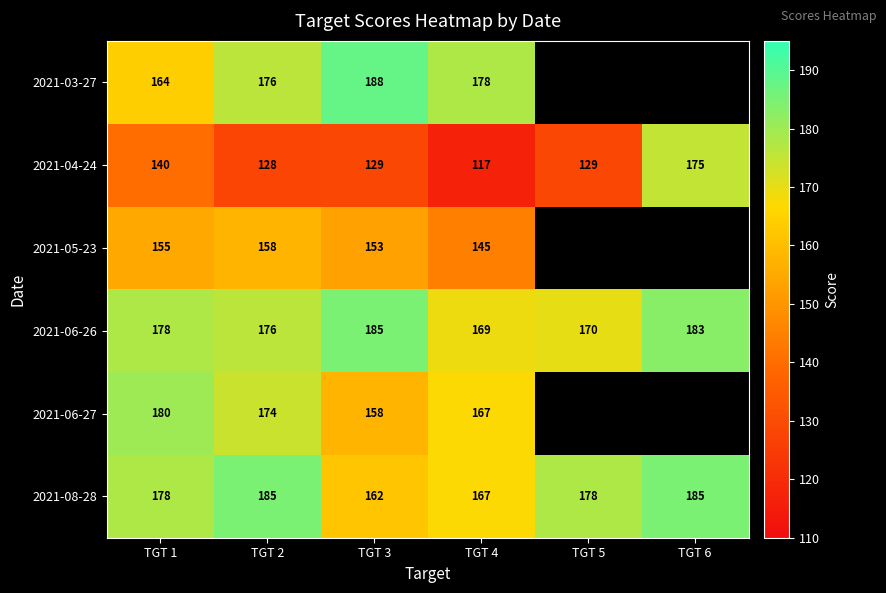

At which label does 2021-08-28 reach its minimum?

TGT 3